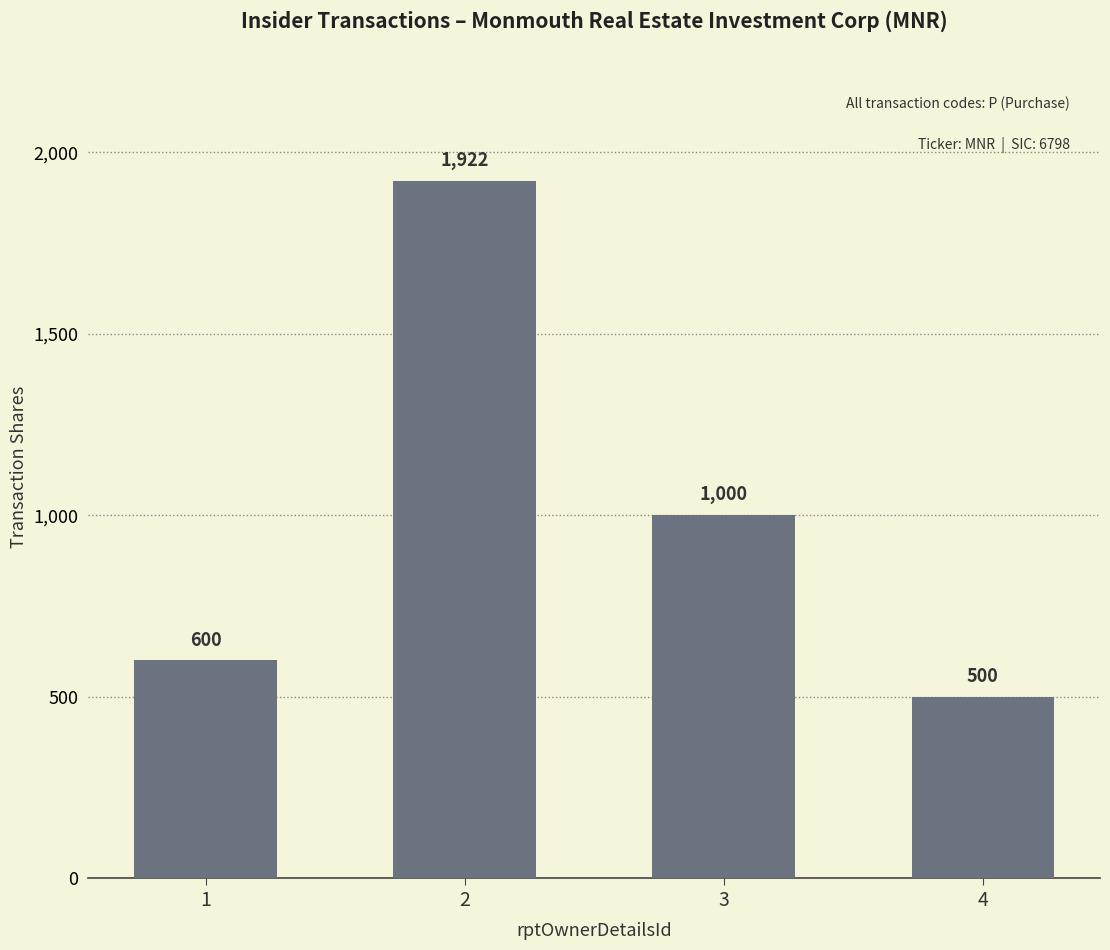

Which category has the lowest value across all series?

4